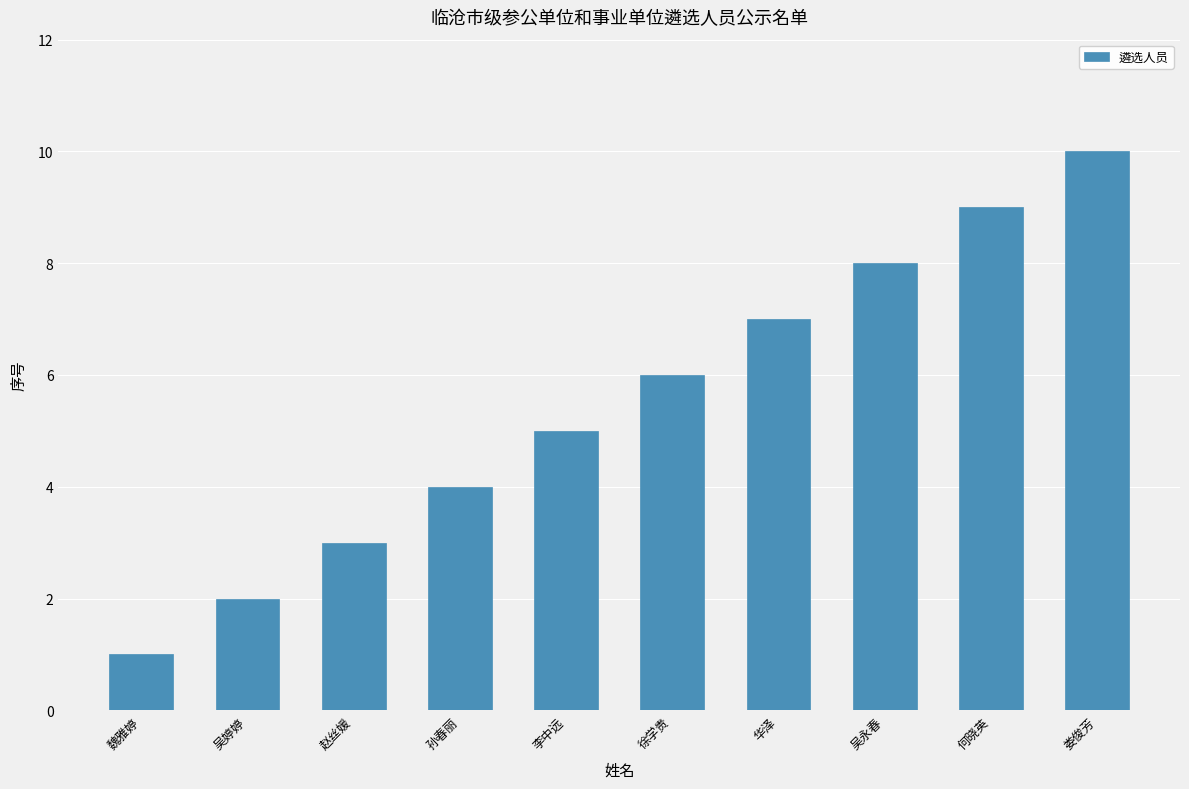

What is the sum of all values?

55